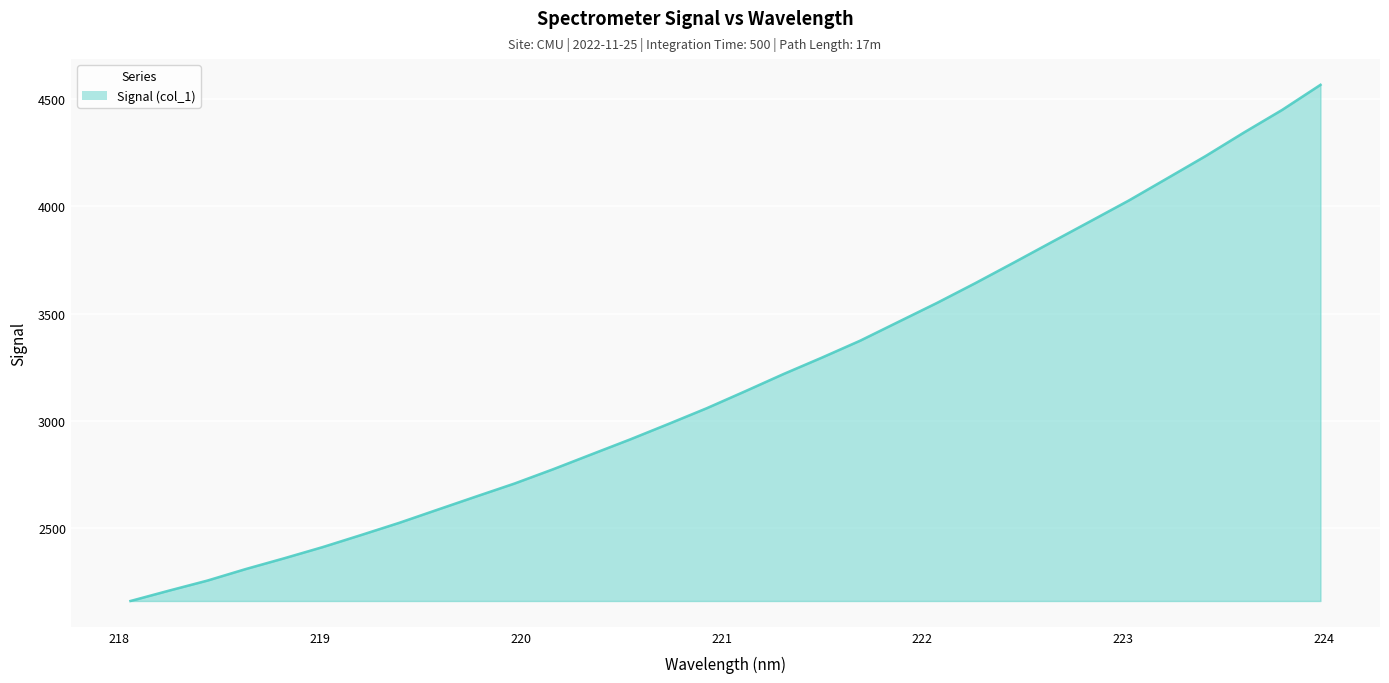

What is the minimum value shown in the chart?

2160.8